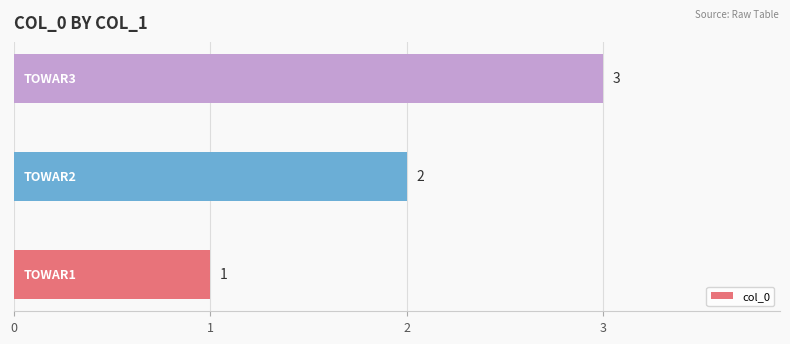

What is the sum of all values?

6